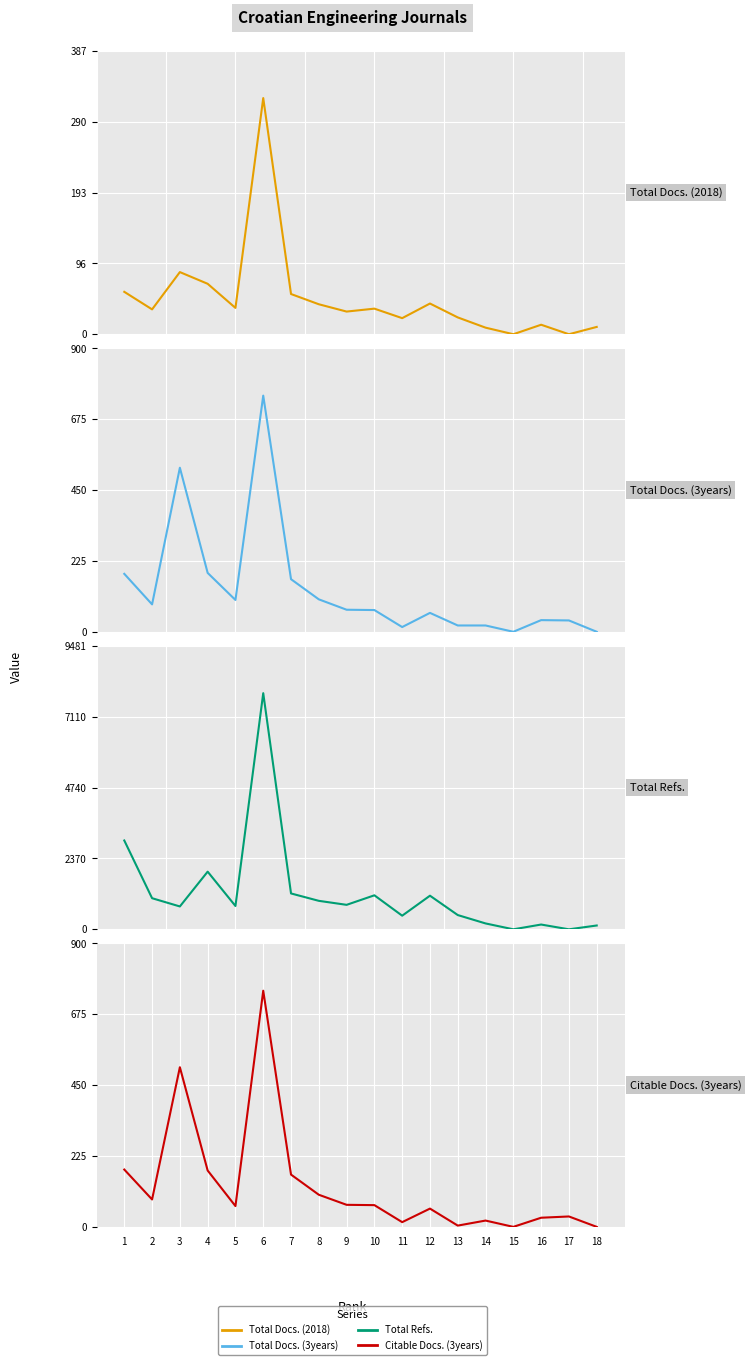

What is the maximum value shown in the chart?

7901